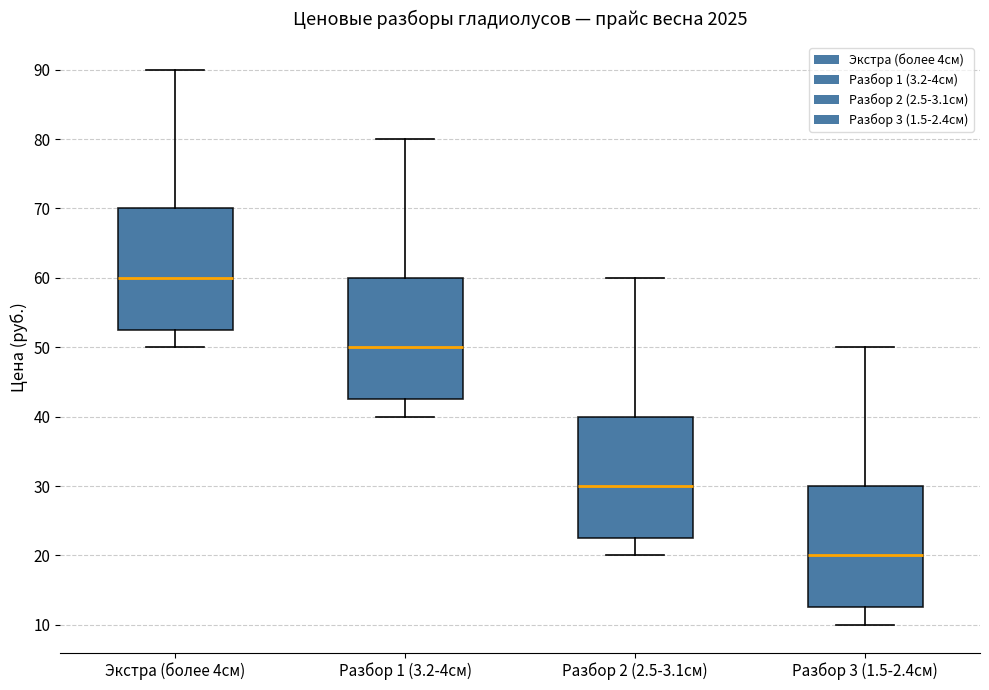

Reading left to right, read every box against the y-axis: the position of its median line, the range the box covers, and the ends of its whiskers. The values are not printed on the chart, so give them approximately, as read against the axis.

Экстра (более 4см): median 60, box 53 to 70, whiskers 50 to 90
Разбор 1 (3.2-4см): median 50, box 43 to 60, whiskers 40 to 80
Разбор 2 (2.5-3.1см): median 30, box 23 to 40, whiskers 20 to 60
Разбор 3 (1.5-2.4см): median 20, box 13 to 30, whiskers 10 to 50